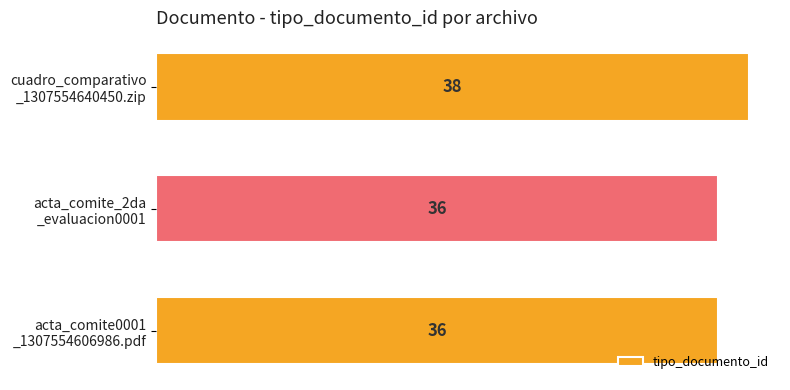

What is the sum of all values?

110